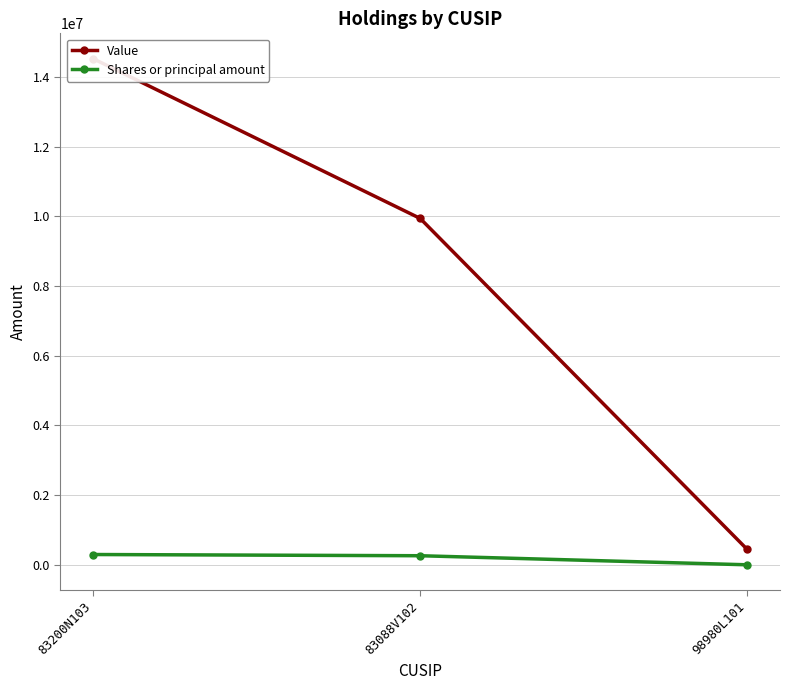

List the series in order of their peak value, highest first.

Value, Shares or principal amount